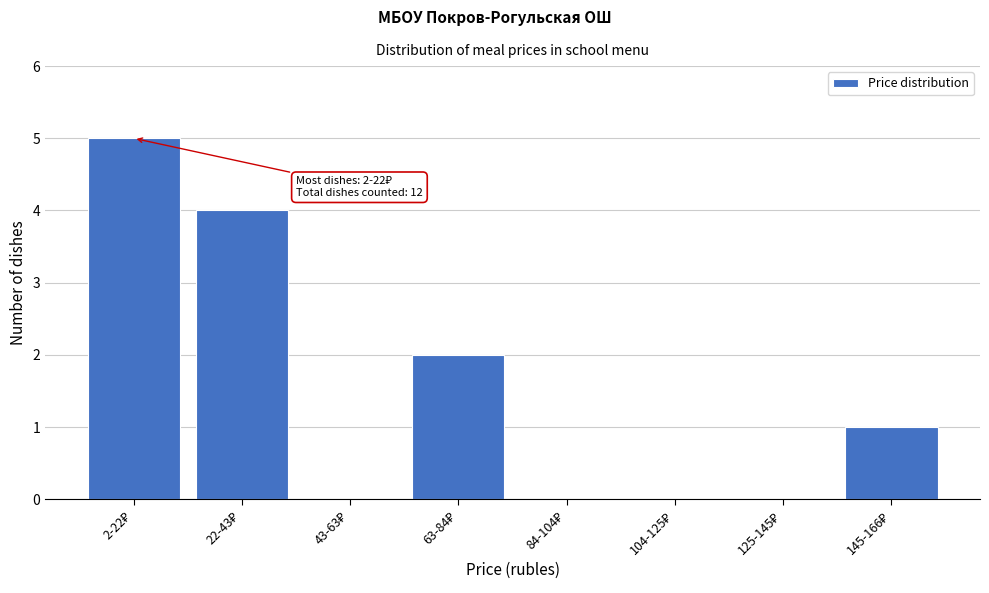

What is the maximum value shown in the chart?

5